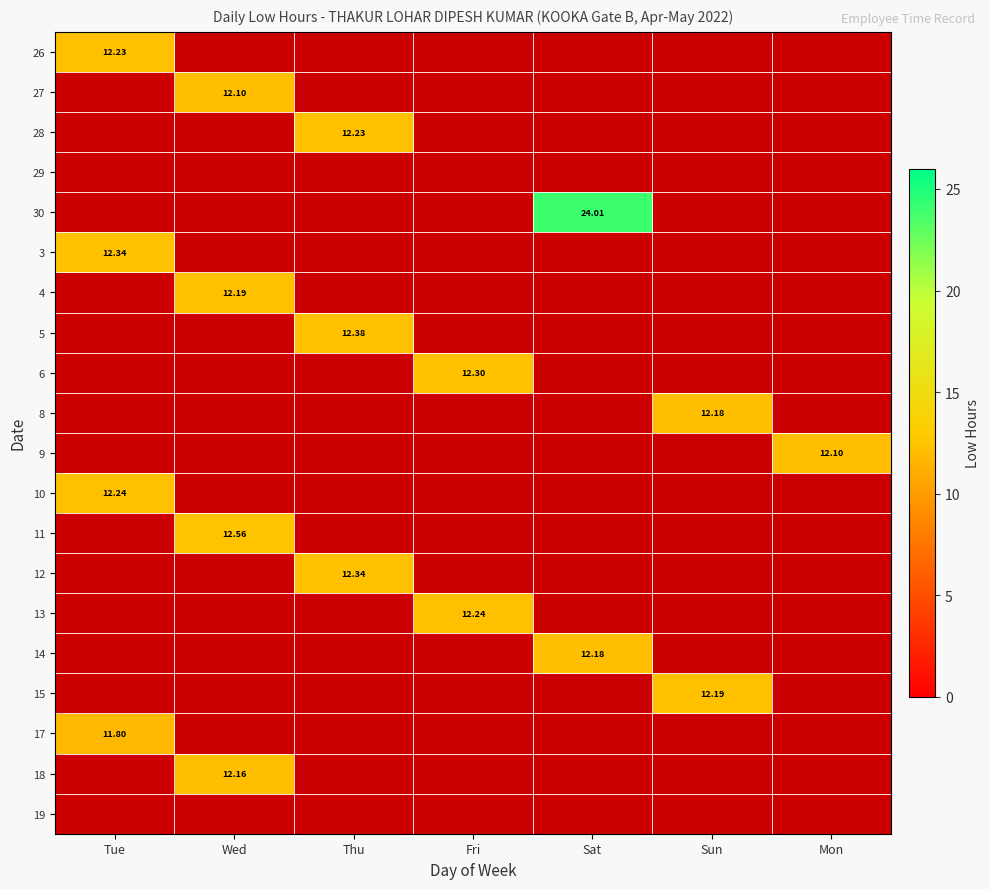

How many data points in 6 are above 12?

1